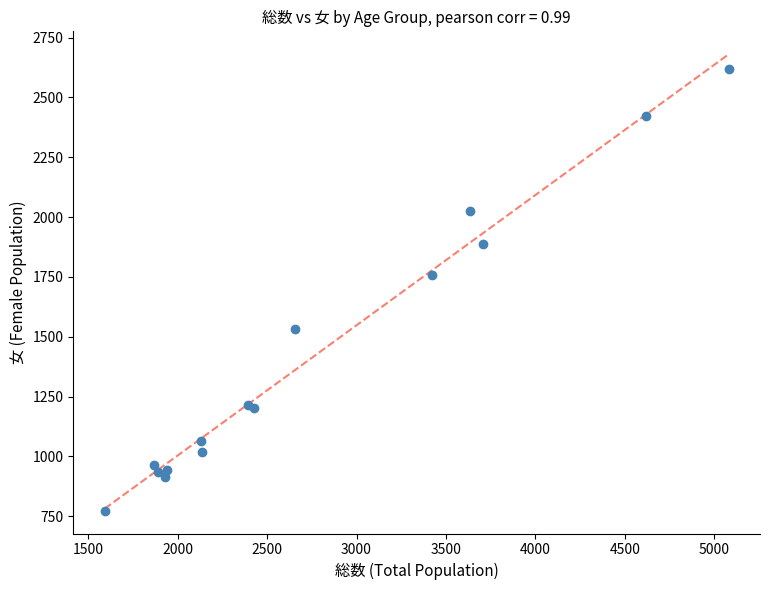

What Y value in the scatter plot is closest to 1695?

1758